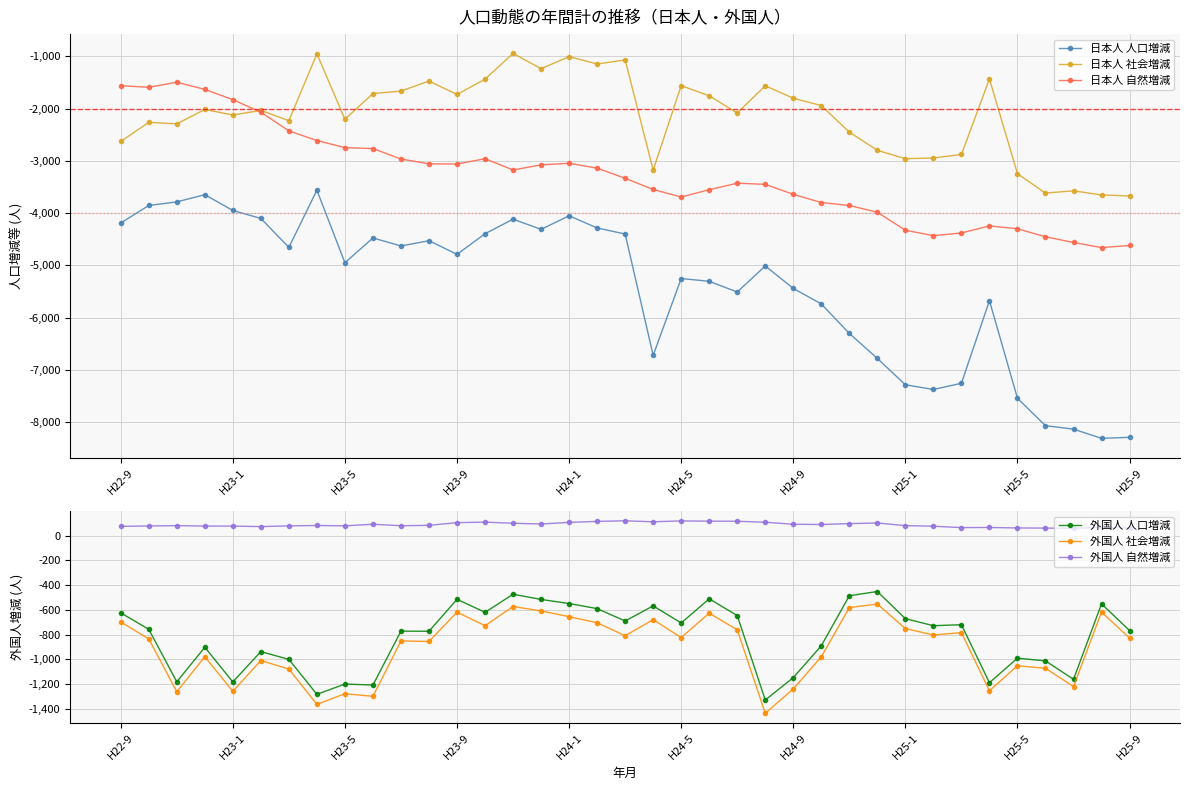

Is it true that 外国人 人口増減 equals -728 at 29?

True